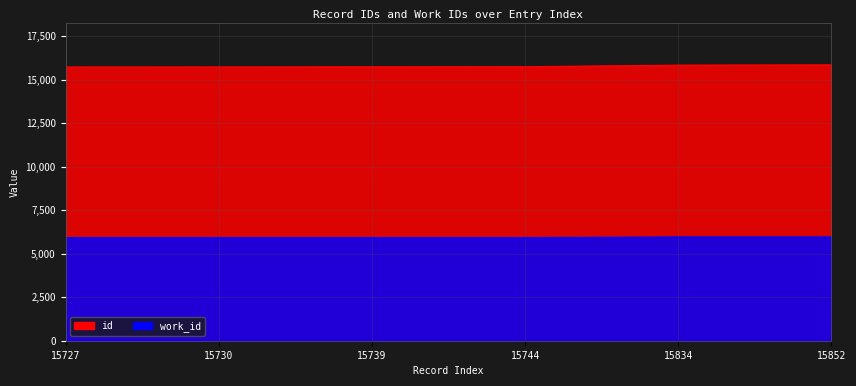

True or false: id has more than 2 points higher than both neighbors.

False